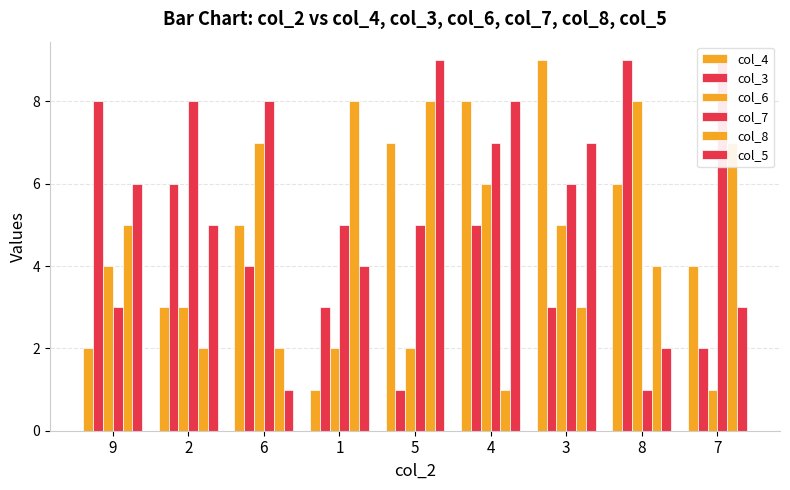

What is the sum of all col_7 values?

52